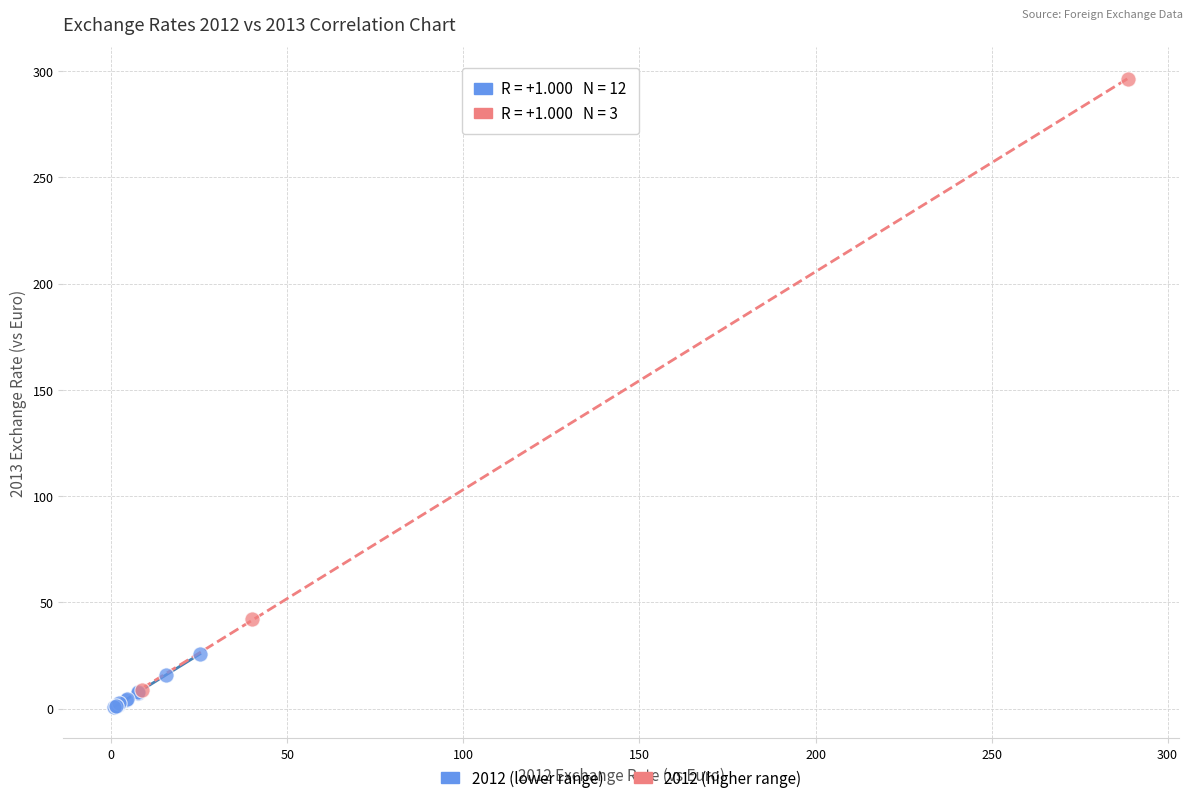

Which series reaches the maximum Y coordinate?

2012 (higher range)